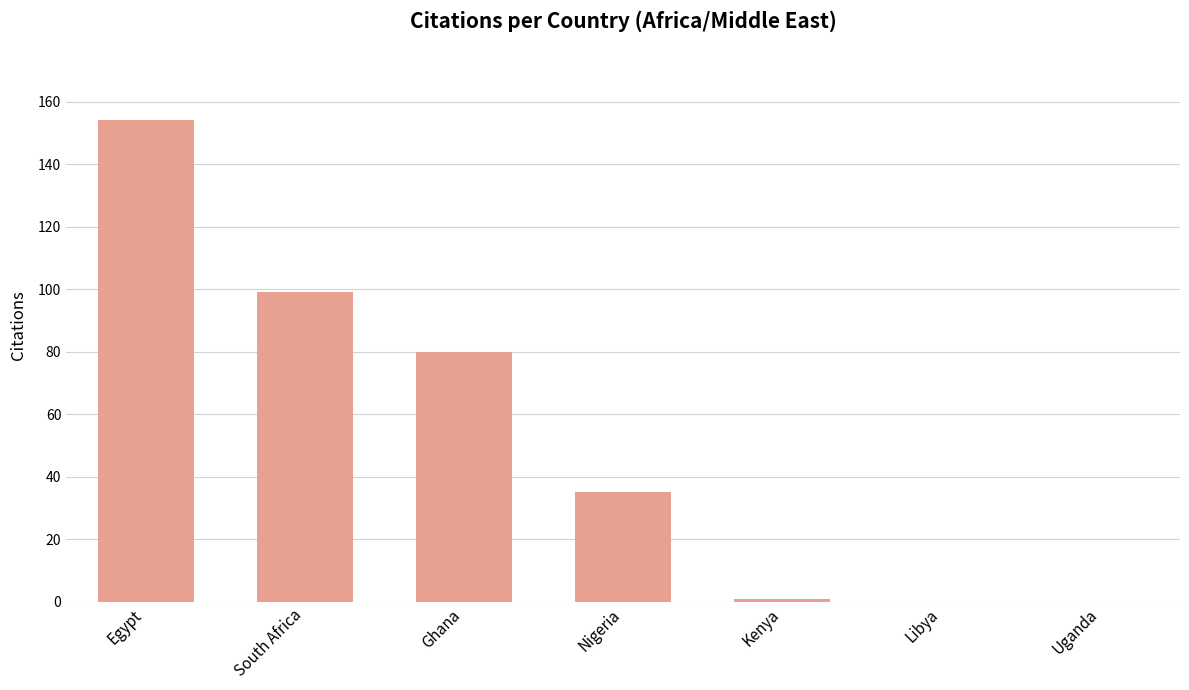

Where is the data nearest to the value 77?

Ghana